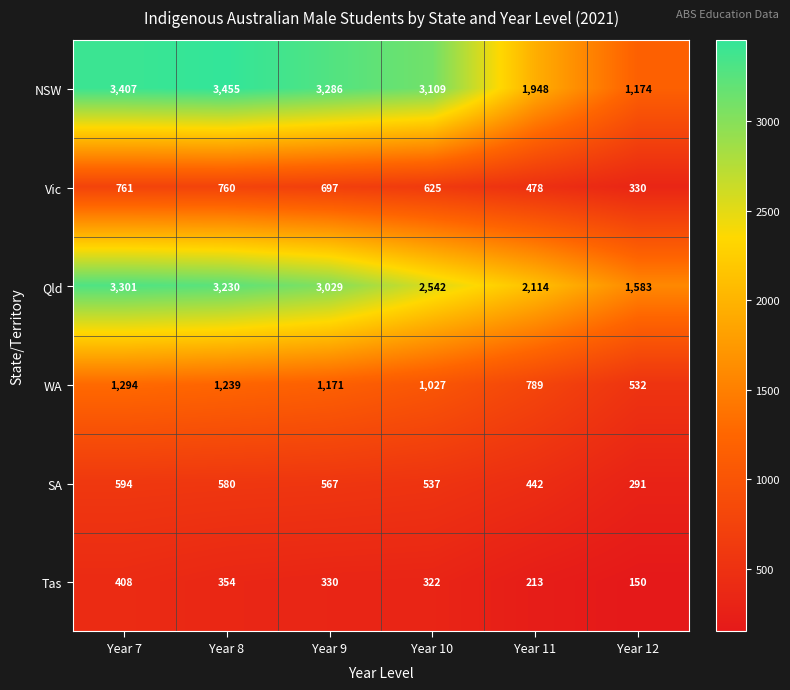

What is the sum of the NSW values at Year 12 and Year 11?

3122